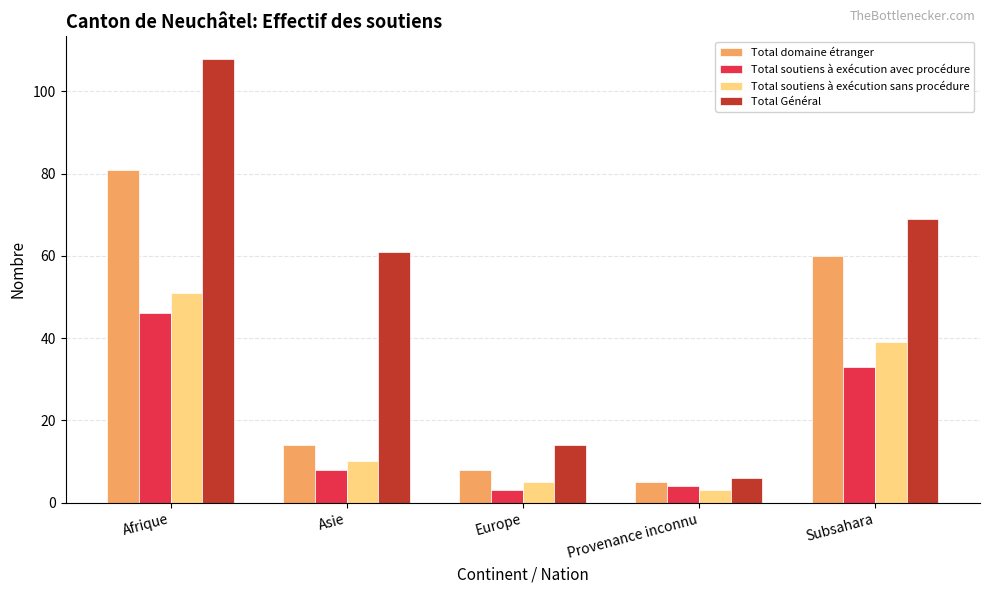

What is the label of the 4th bar from the left?

Provenance inconnu